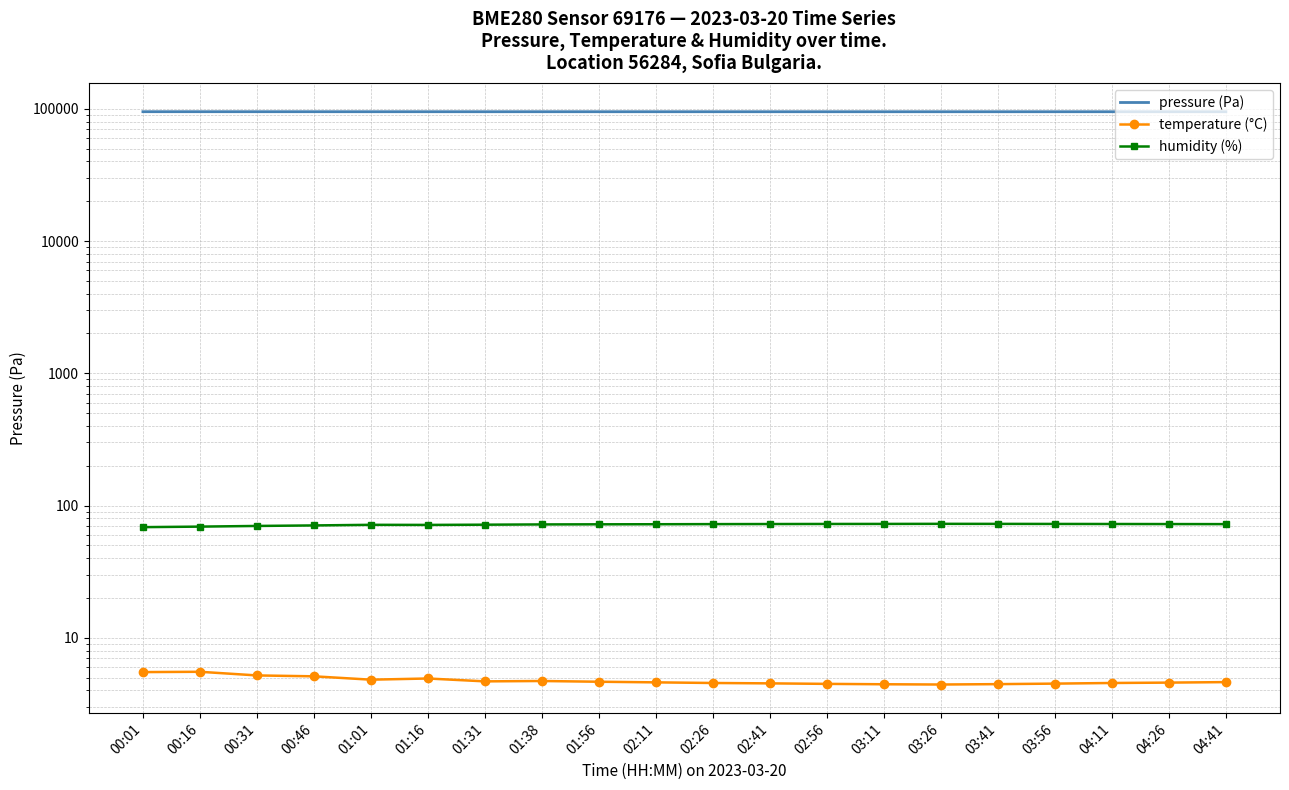

What is the greatest value displayed?

95127.6